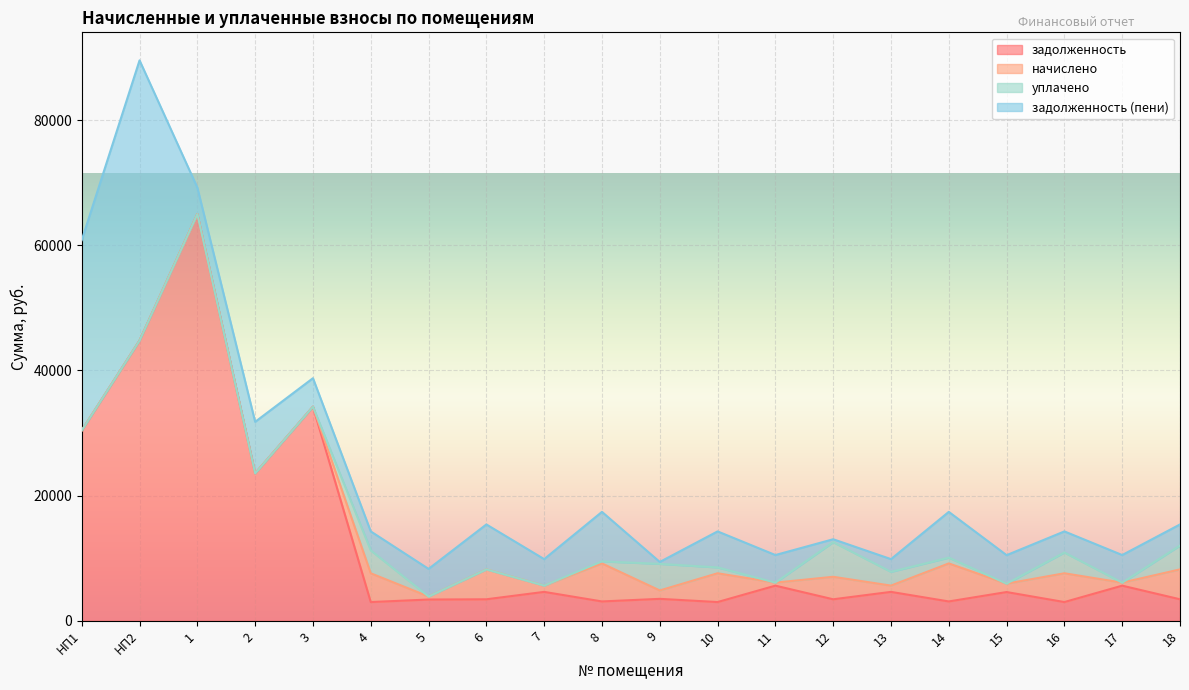

What is the minimum value for задолженность?

2990.0